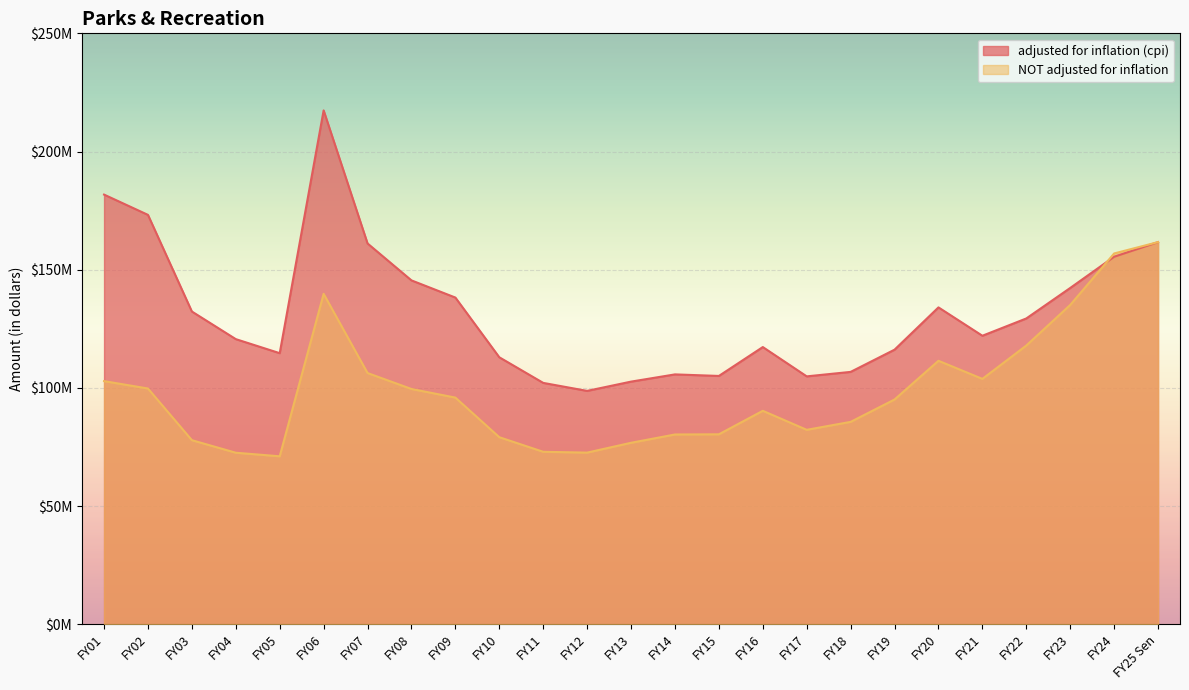

What is the sum of the adjusted for inflation (cpi) values at FY10 and FY15?

217988159